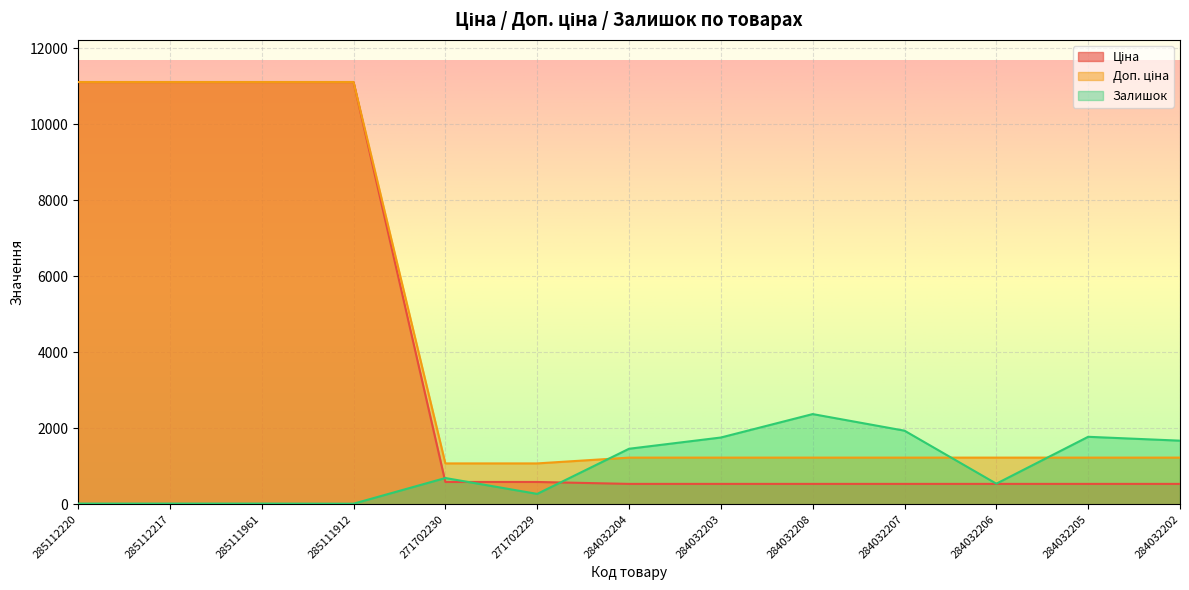

Is it true that Залишок equals 601.1 at 284032205?

False